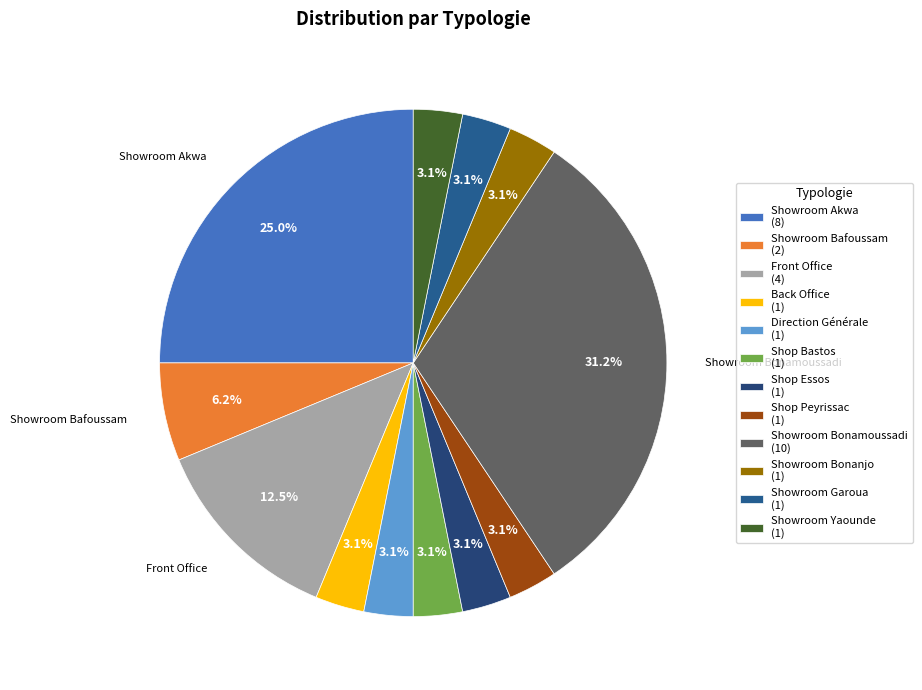

What percentage is the Back Office slice, to the nearest percent?

3%